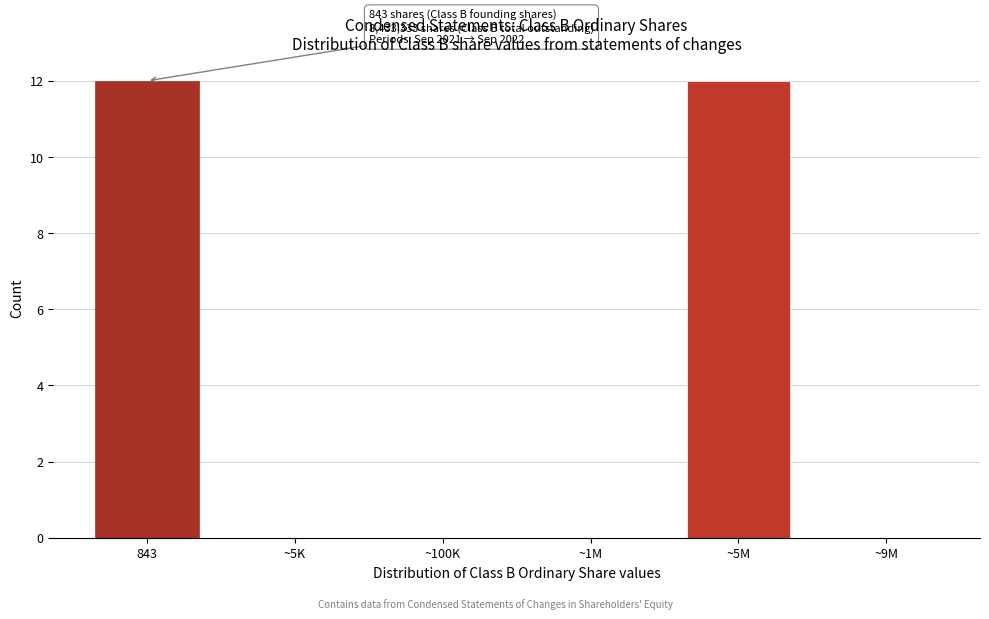

Reading left to right, transcribe all the data shown in this chart.

843=12	~5K=0	~100K=0	~1M=0	~5M=12	~9M=0